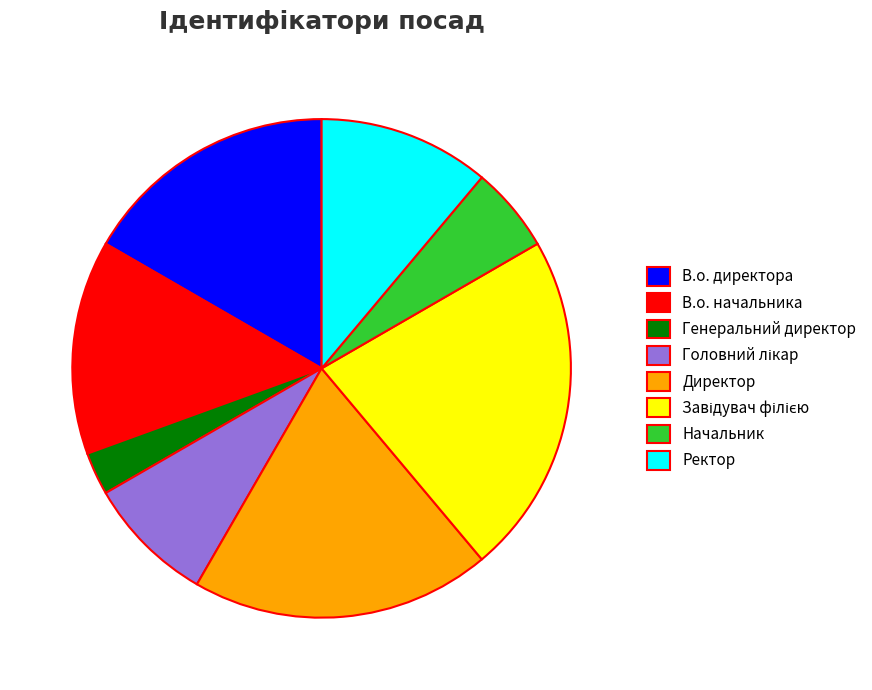

How many slices are in this pie chart?

8